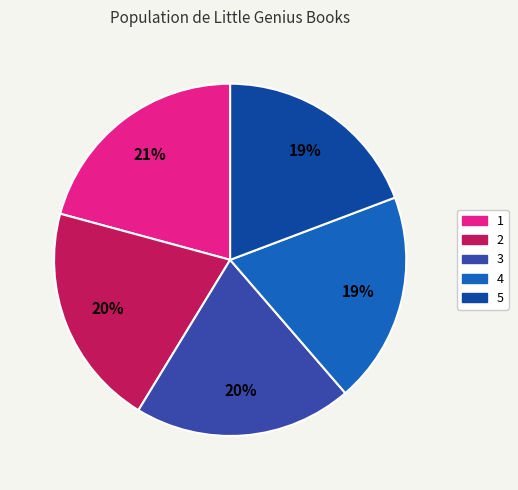

Is it true that 2 is 20% of the pie?

True